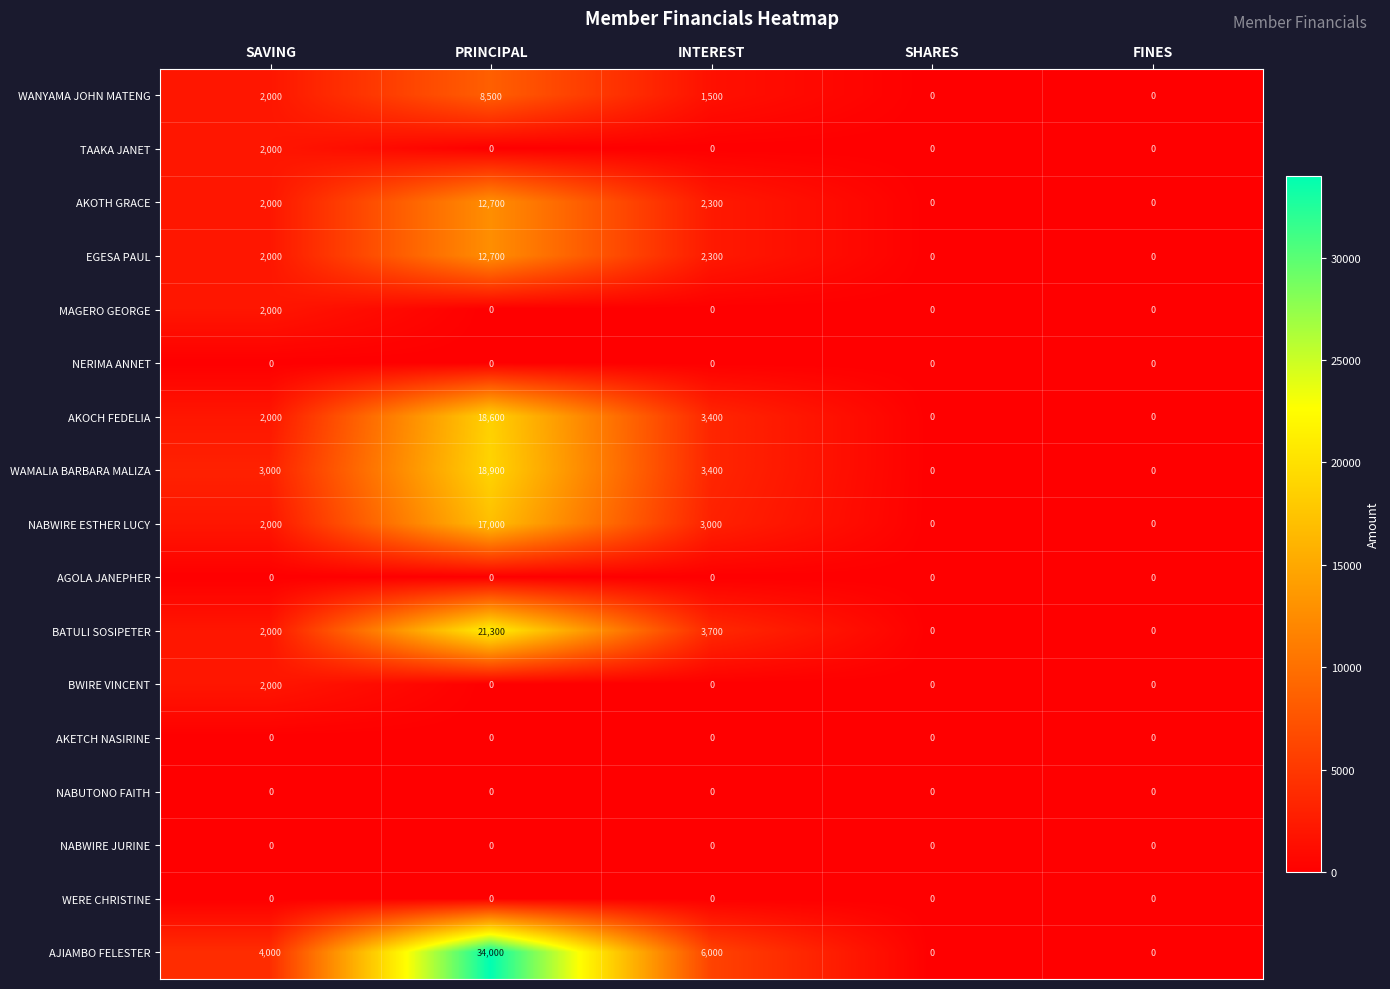

What is the difference between the highest and lowest values at SAVING?

4000